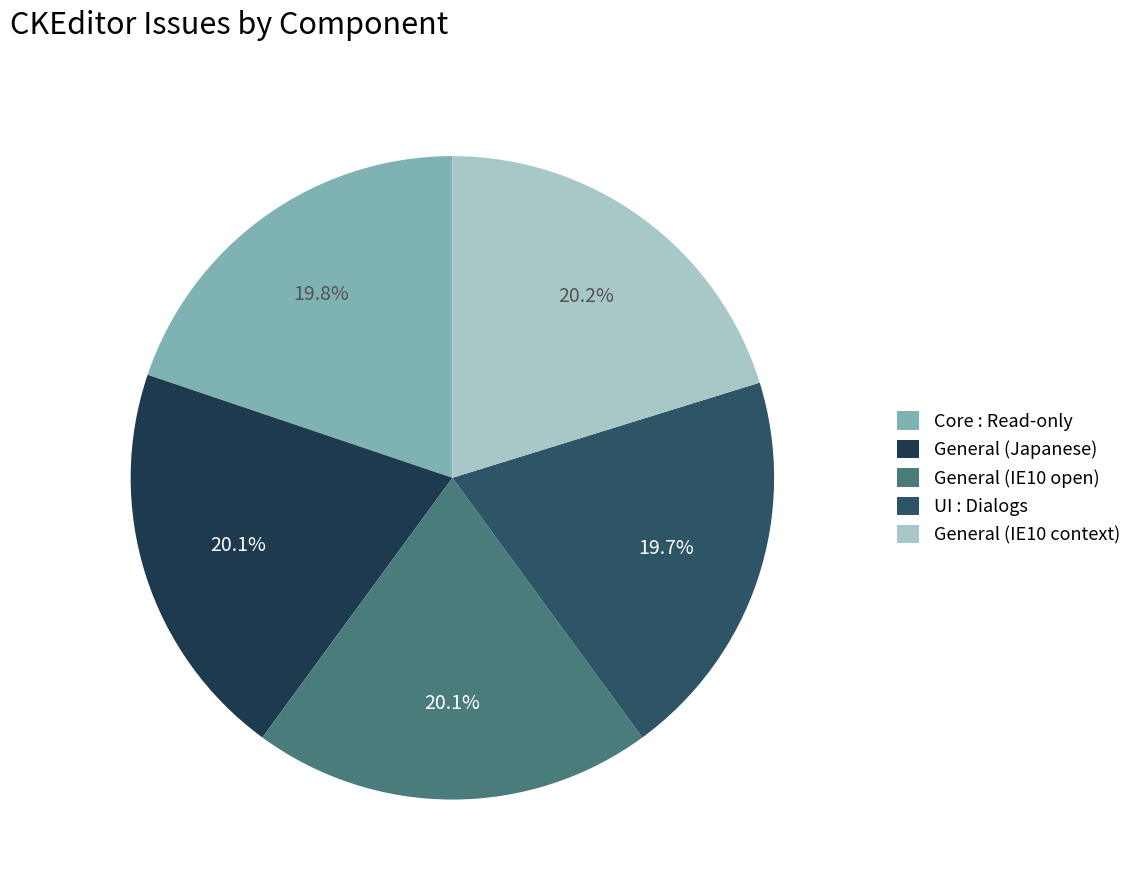

Does General (IE10 context) account for over 50% of the chart?

No